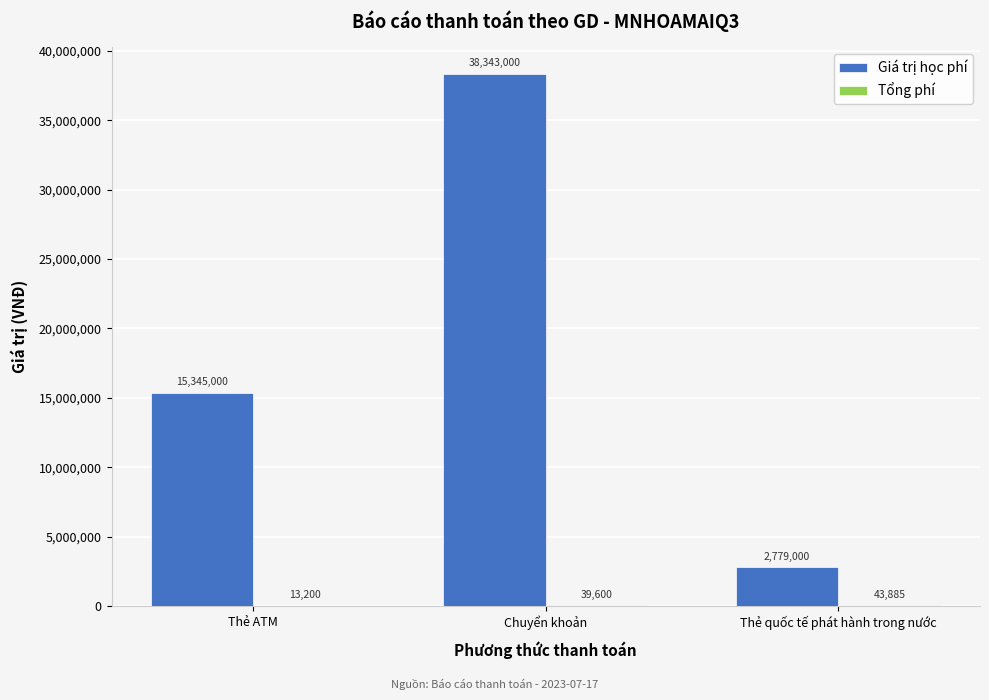

Which series changed the most between Thẻ ATM and Thẻ quốc tế phát hành trong nước?

Giá trị học phí